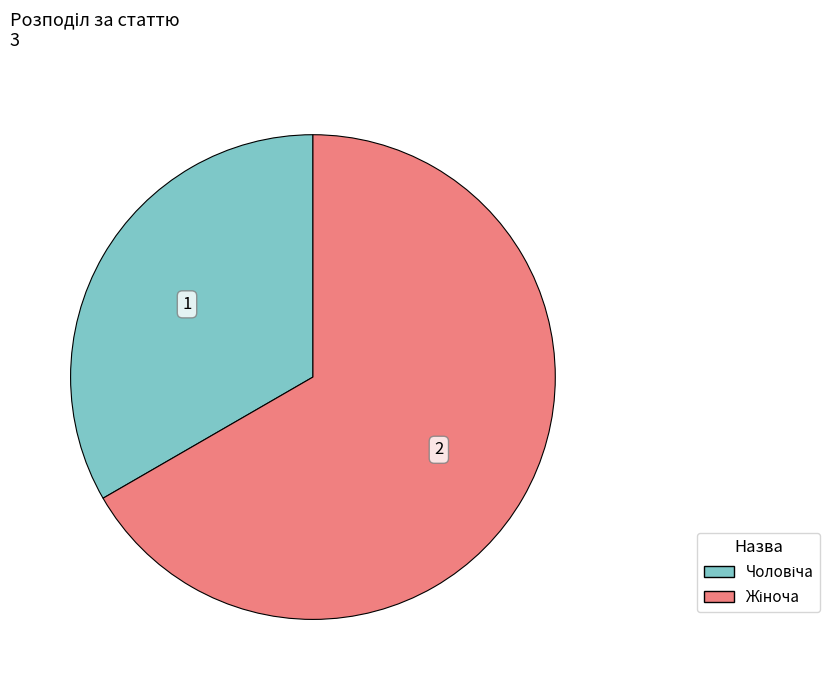

Is there any slice that represents more than half of the pie?

Yes